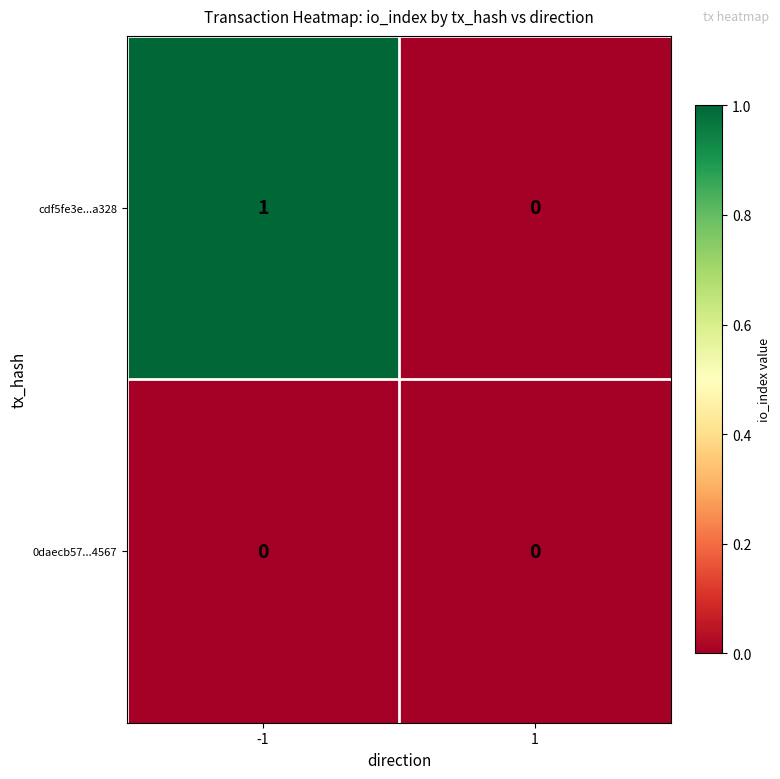

Which series changed the most between -1 and 1?

cdf5fe3e...a328